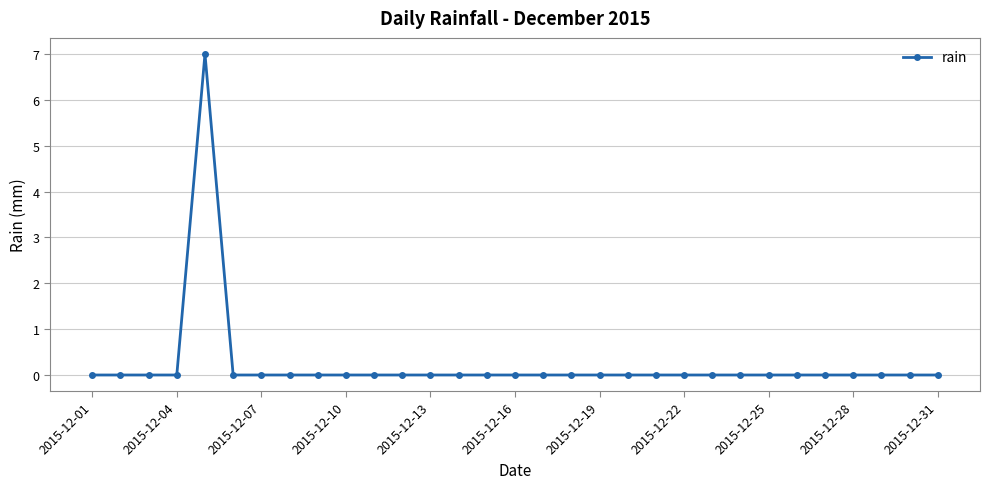

What is the difference between the maximum and minimum values?

7